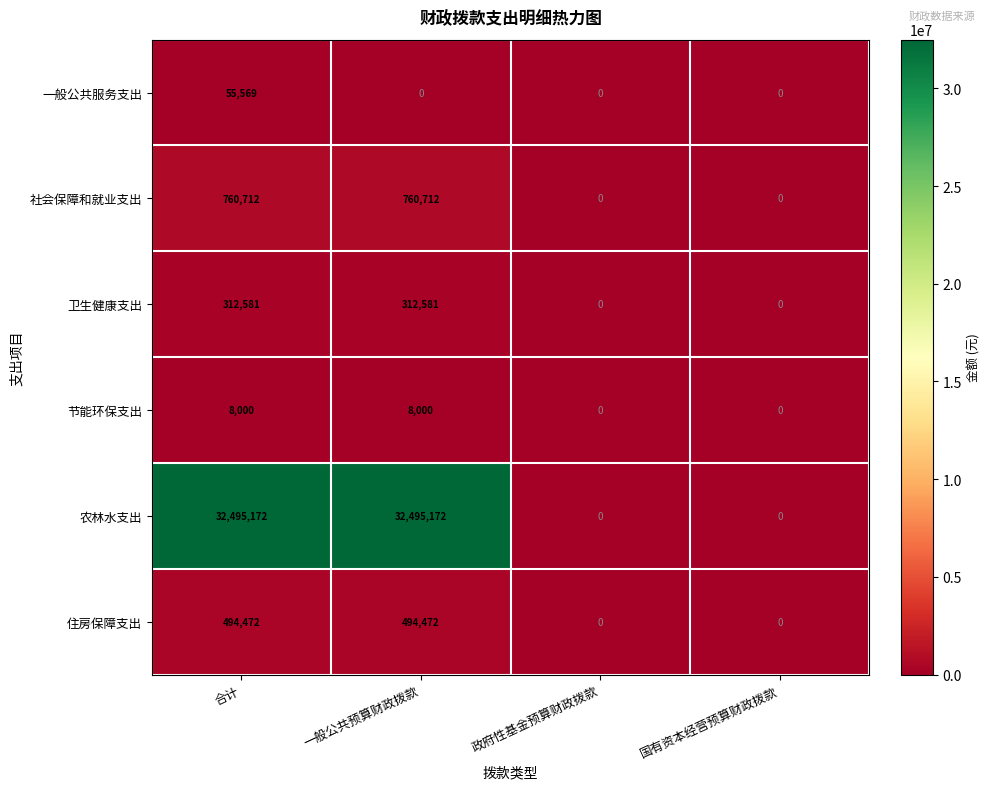

Is it true that 社会保障和就业支出 equals -280213 at 政府性基金预算财政拨款?

False